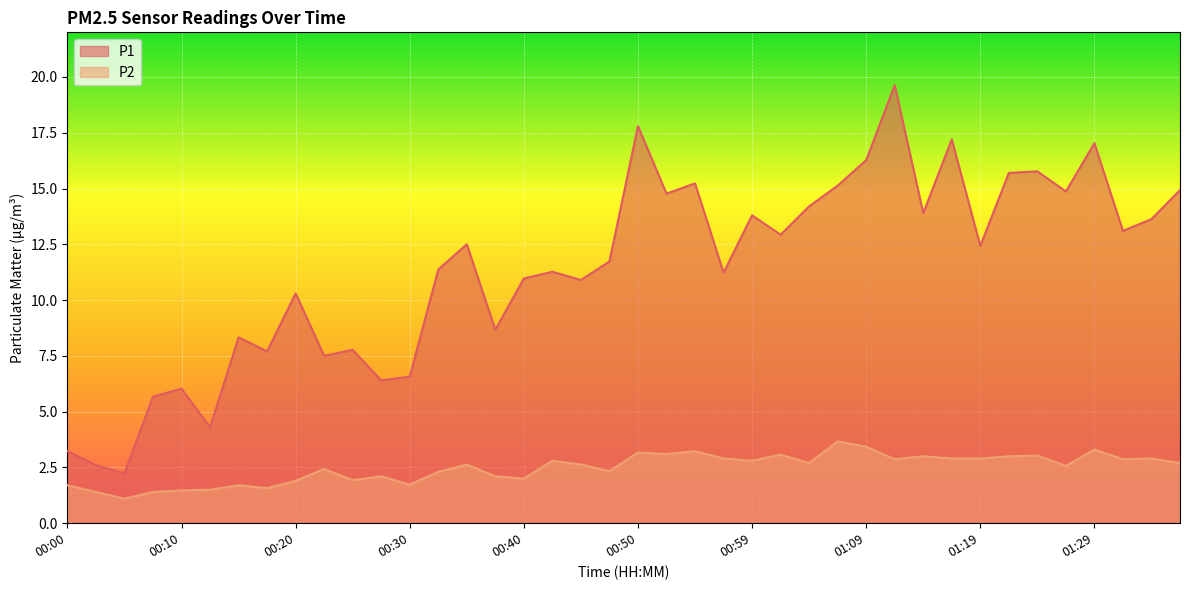

Where is P1 nearest to the value 10?

00:20